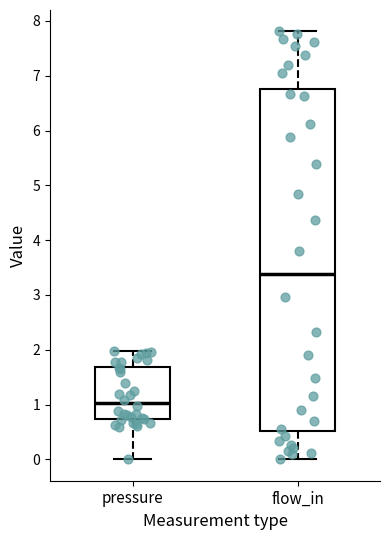

Which box's median line is the lowest?

pressure